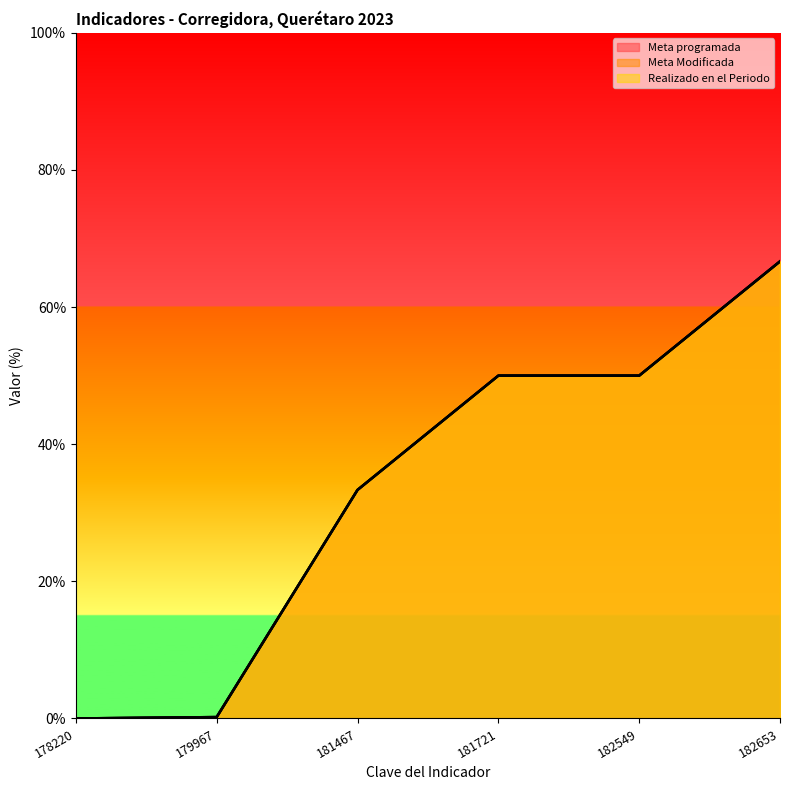

At which label does Meta programada first exceed 50?

182653